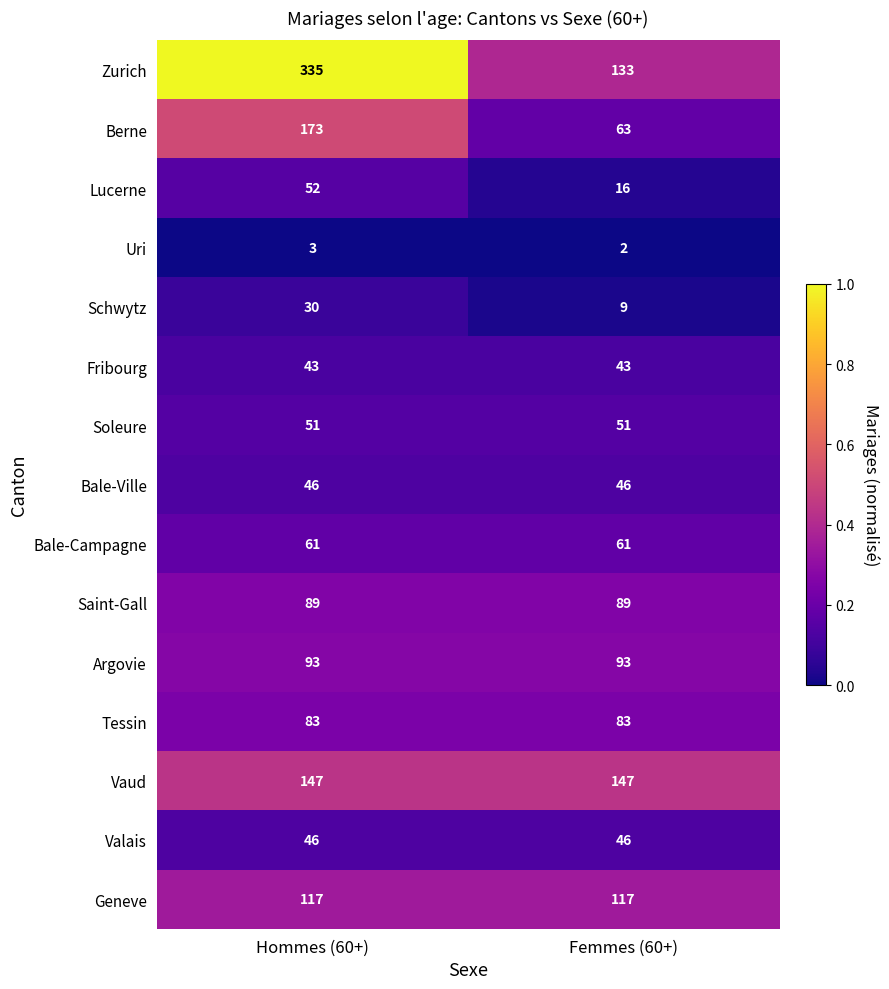

Reading right to left, transcribe all the data shown in this chart.

Zurich: 133	335
Berne: 63	173
Lucerne: 16	52
Uri: 2	3
Schwytz: 9	30
Fribourg: 43	43
Soleure: 51	51
Bale-Ville: 46	46
Bale-Campagne: 61	61
Saint-Gall: 89	89
Argovie: 93	93
Tessin: 83	83
Vaud: 147	147
Valais: 46	46
Geneve: 117	117